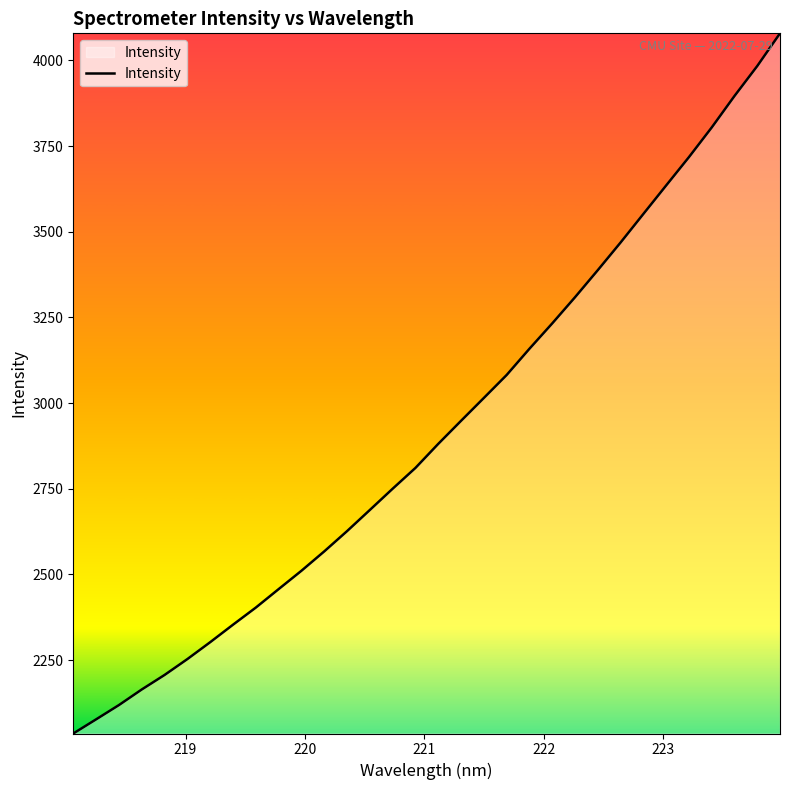

What is the difference between the maximum and minimum values?

2042.8